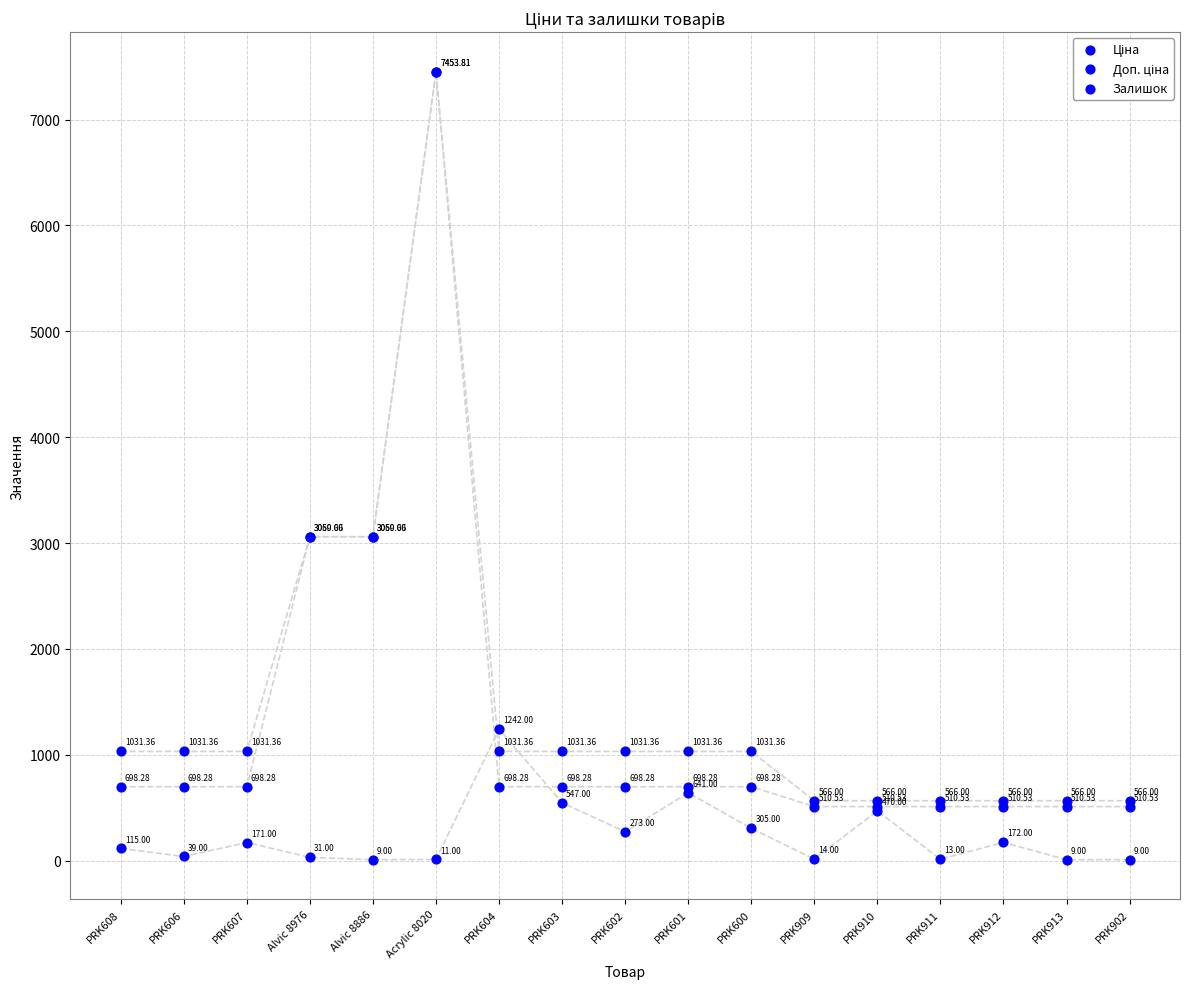

What are all the series names shown in the legend?

Ціна, Доп. ціна, Залишок